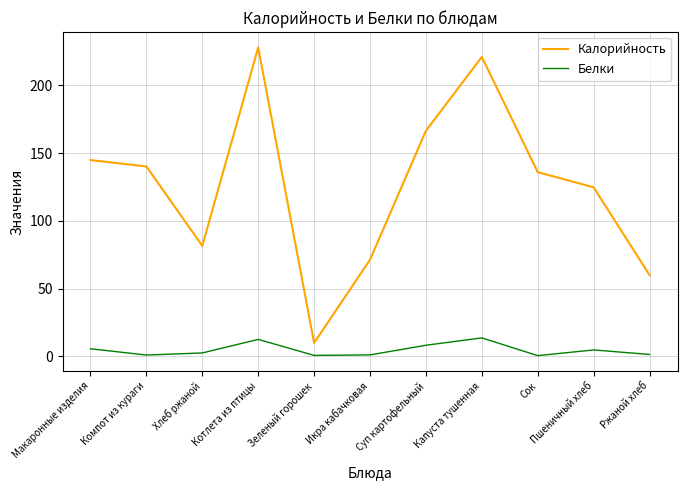

What is the spread (max minus min) of values at Котлета из птицы?

215.4